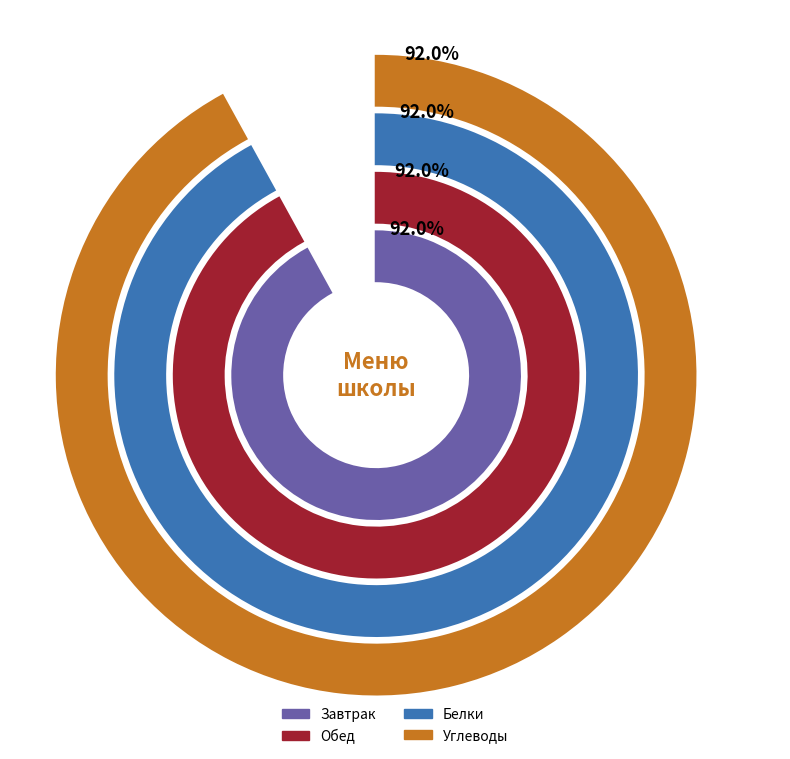

What is the smallest slice in the pie chart?

Завтрак